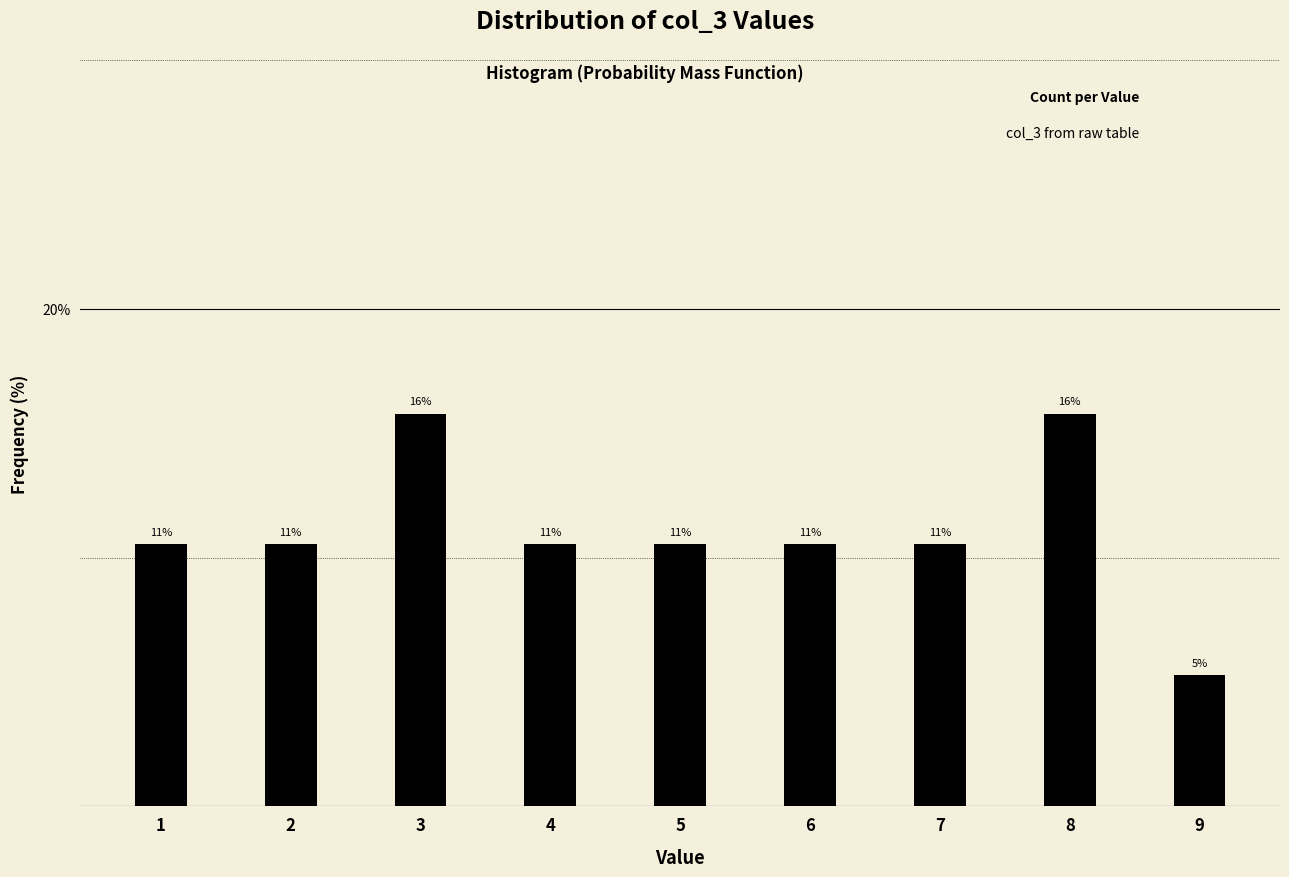

How many bars are there in total?

9